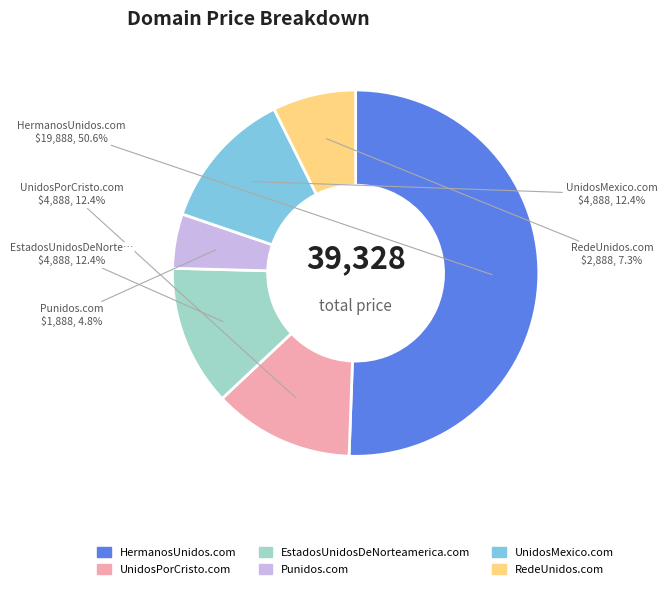

To the nearest percent, what percentage of the pie is Punidos.com?

5%